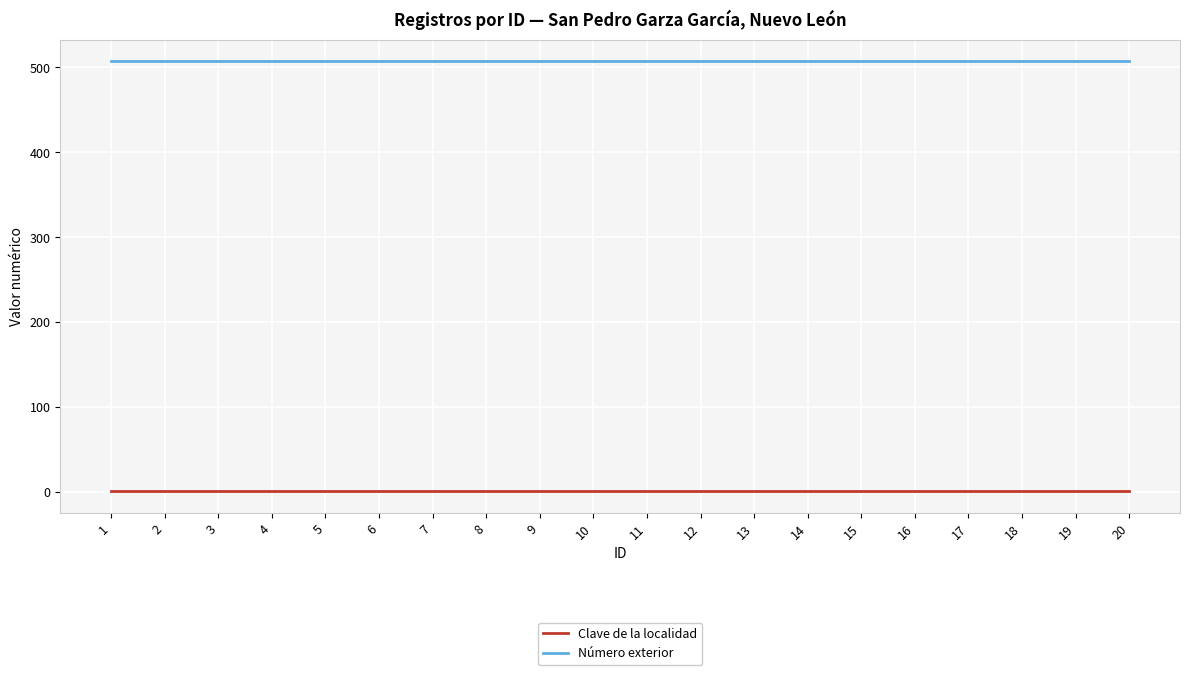

Reading right to left, transcribe all the data shown in this chart.

Clave de la localidad: 1	1	1	1	1	1	1	1	1	1	1	1	1	1	1	1	1	1	1	1
Número exterior: 507	507	507	507	507	507	507	507	507	507	507	507	507	507	507	507	507	507	507	507